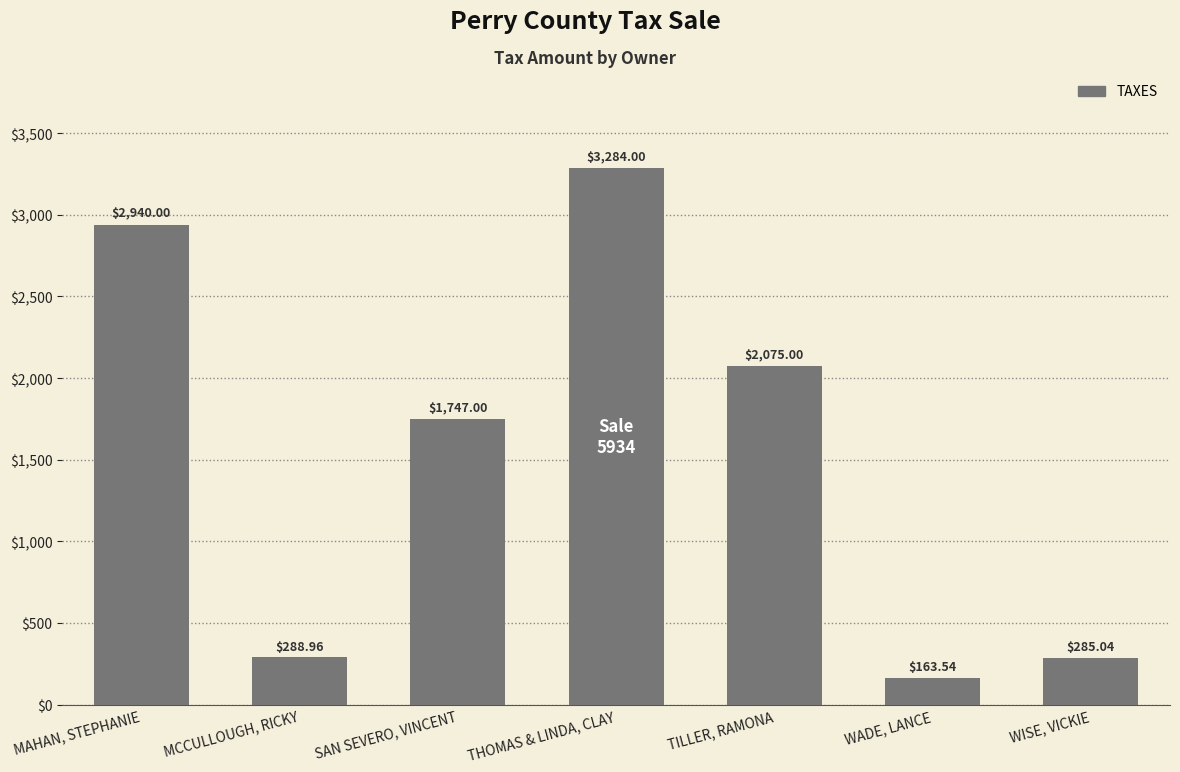

The value at WISE, VICKIE is 285.0. True or false?

True